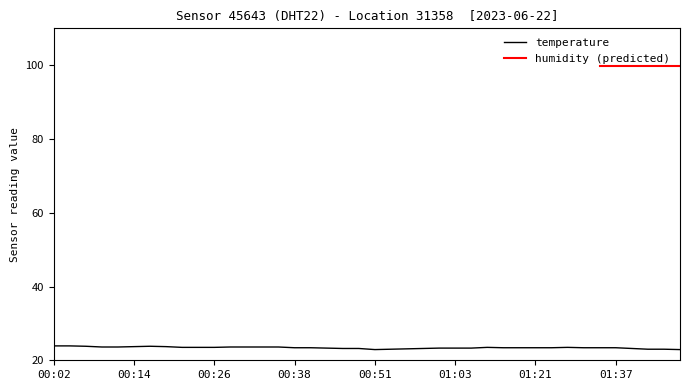

What is the label of the 17th point from the right?

00:58